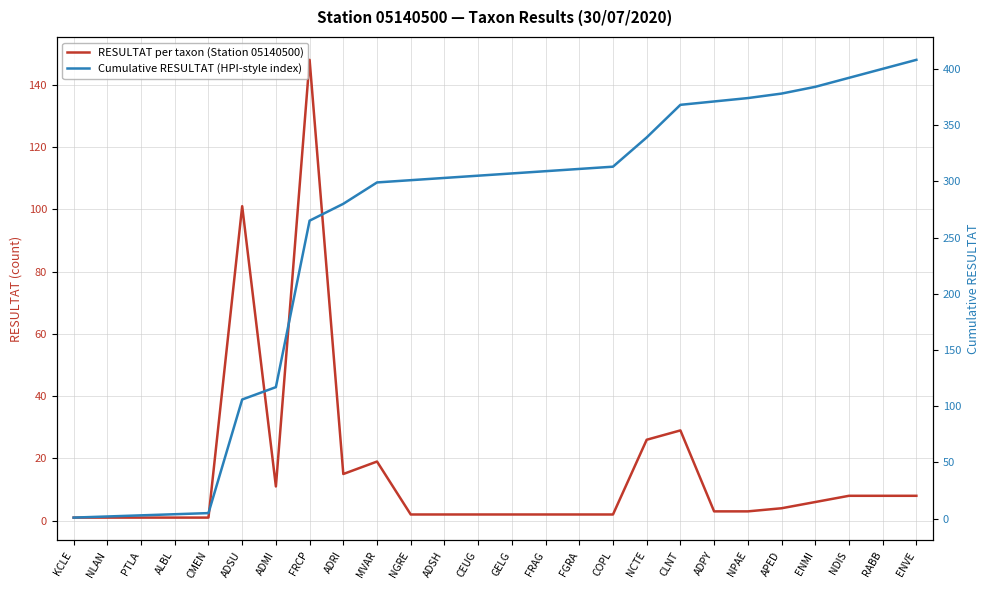

The Cumulative RESULTAT (HPI-style index) series shows 85 at NGRE. True or false?

False